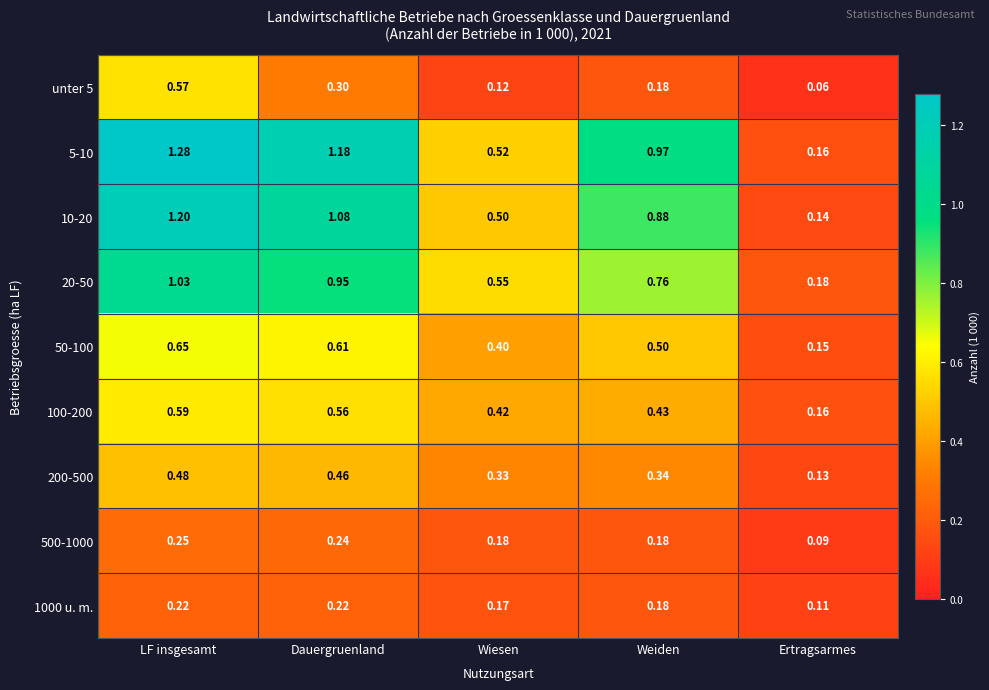

At which label does 200-500 reach its minimum?

Ertragsarmes